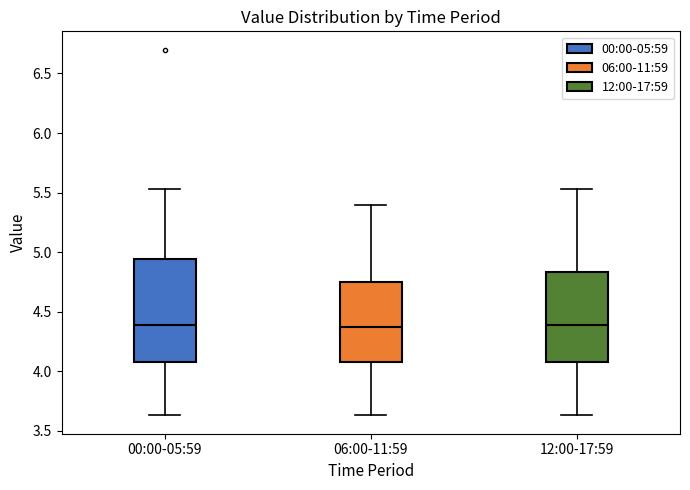

Where is the lower edge of the box for 12:00-17:59 on the y-axis? The values are not printed on the chart, so give them approximately, as read against the axis.

4.10